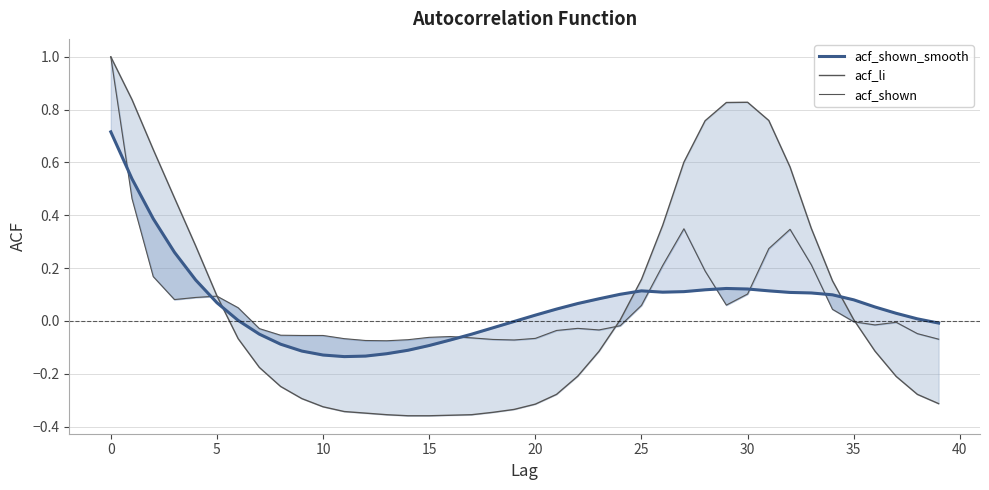

What are all the series names shown in the legend?

acf_li, acf_shown, acf_shown_smooth